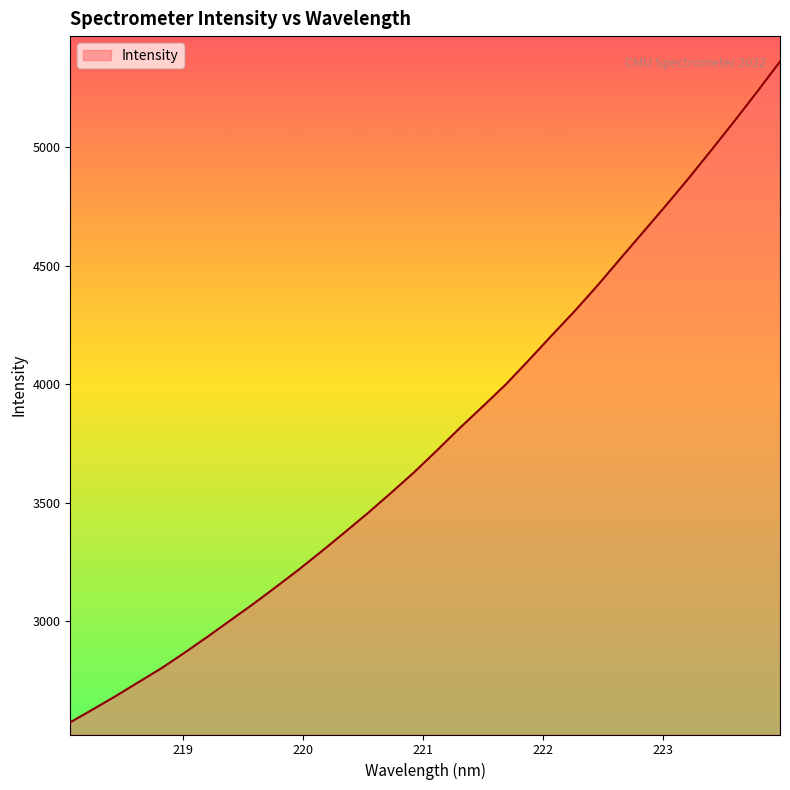

What is the greatest value displayed?

5361.0